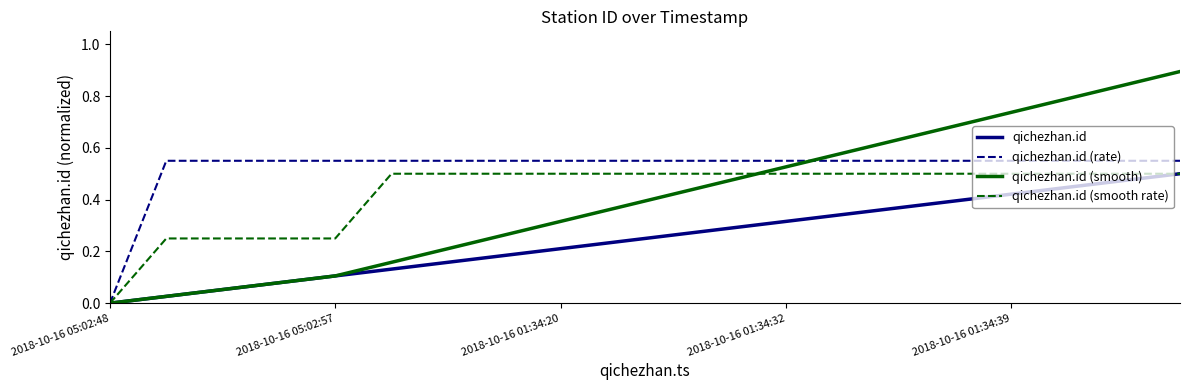

Which series has the largest total across all categories?

qichezhan.id (rate)